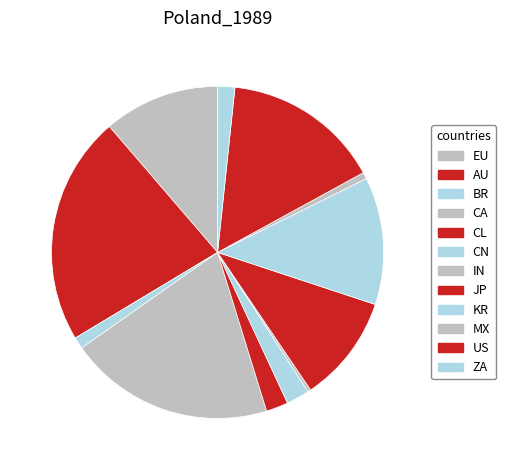

To the nearest percent, what percentage of the pie is CA?

20%